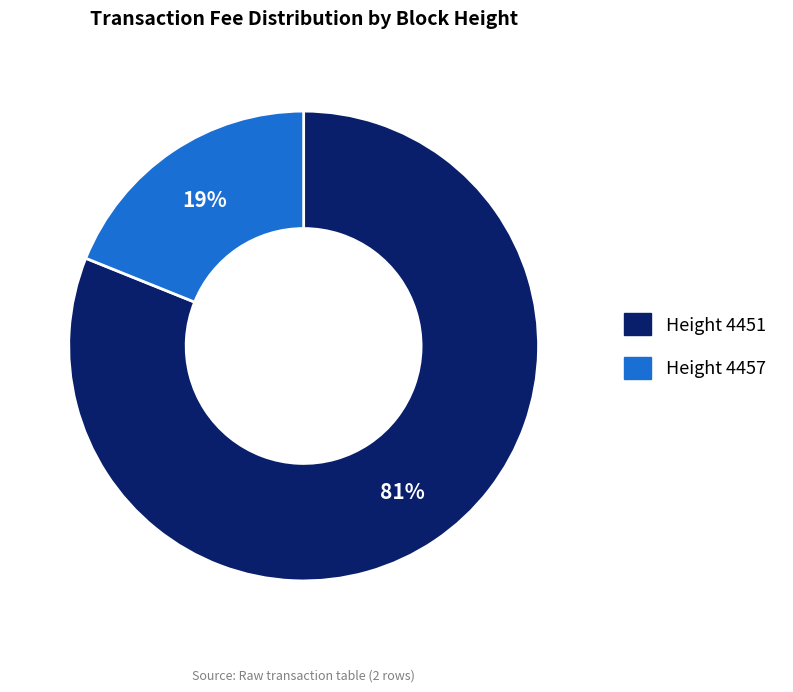

To the nearest percent, what is the difference between the largest and smallest slice percentages?

62%